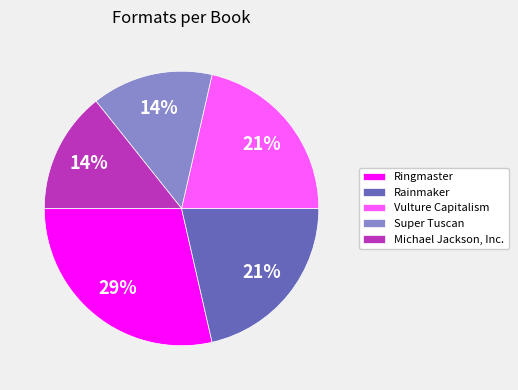

Does Michael Jackson, Inc. account for over 50% of the chart?

No